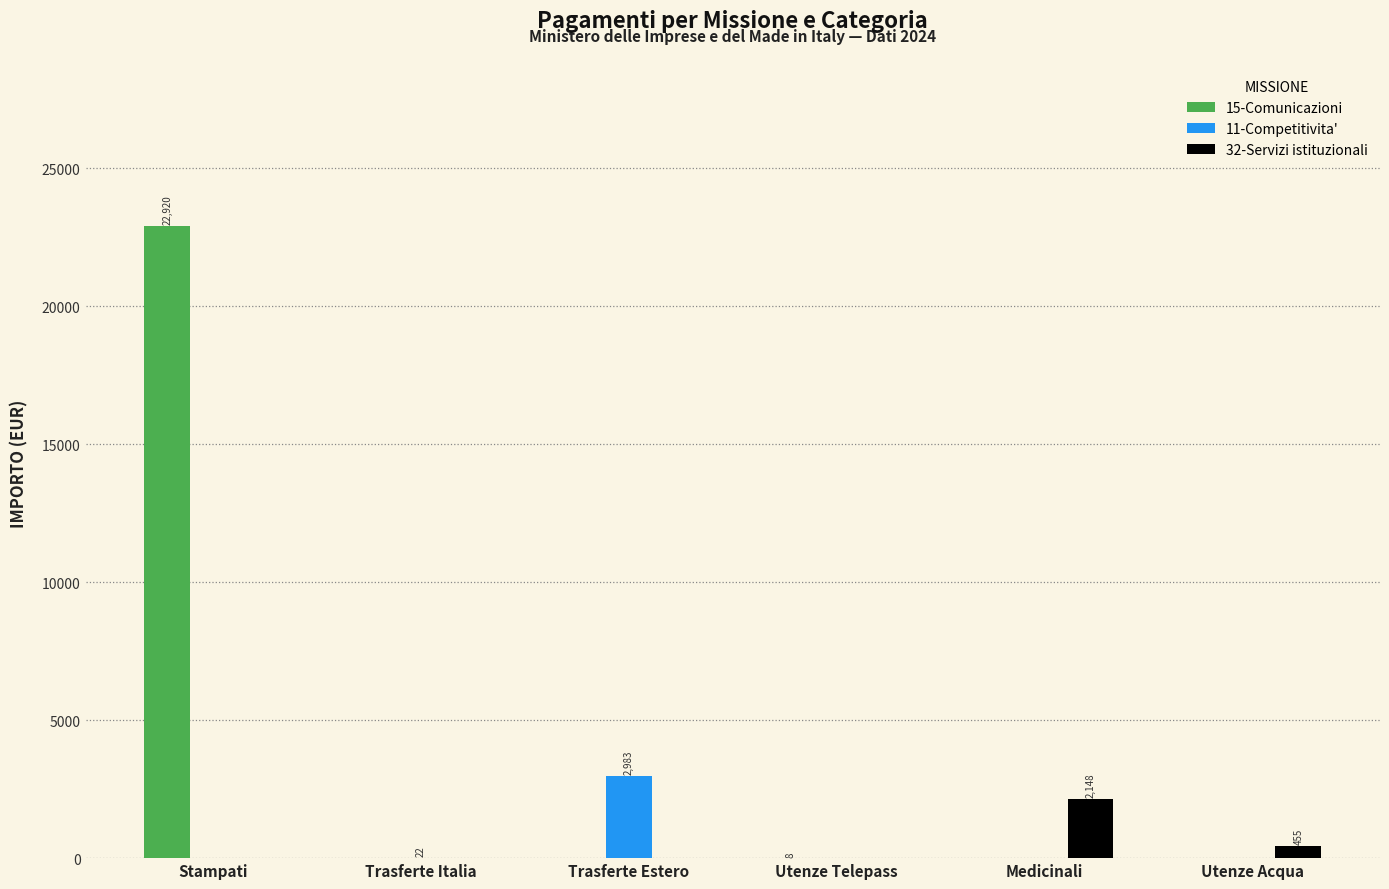

At which category does the chart reach its peak across all series?

Stampati